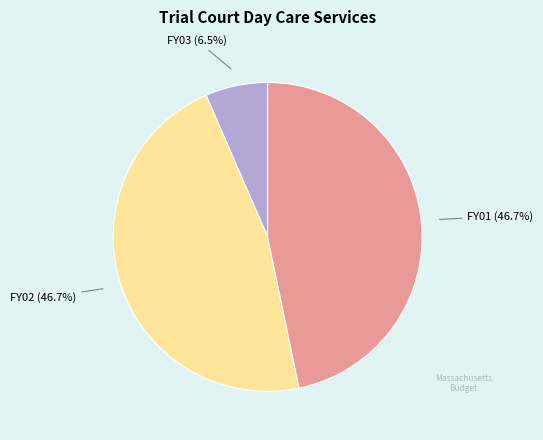

To the nearest percent, what is the average slice percentage?

33%